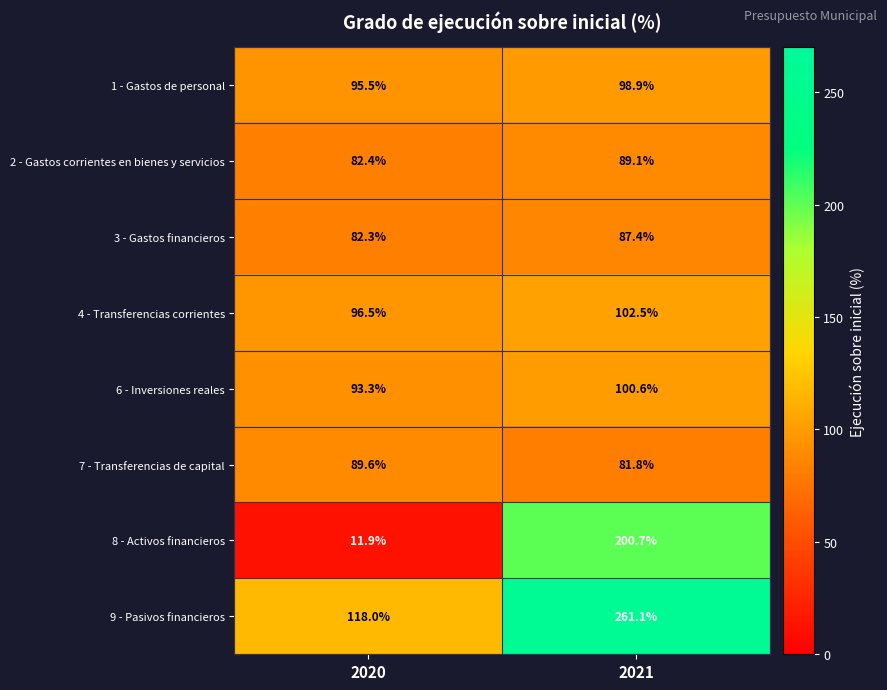

What is the smallest value displayed?

11.9